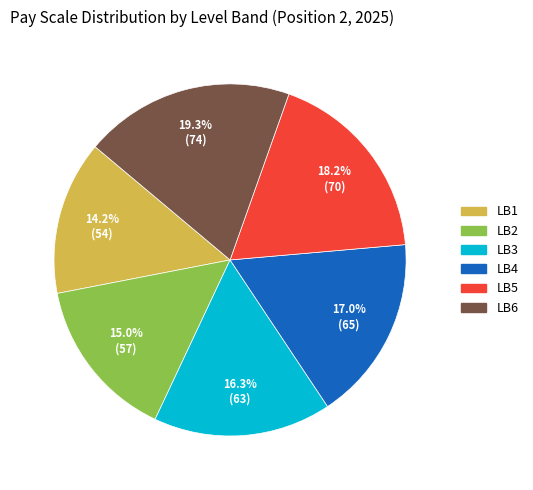

Does LB5 account for over 50% of the chart?

No